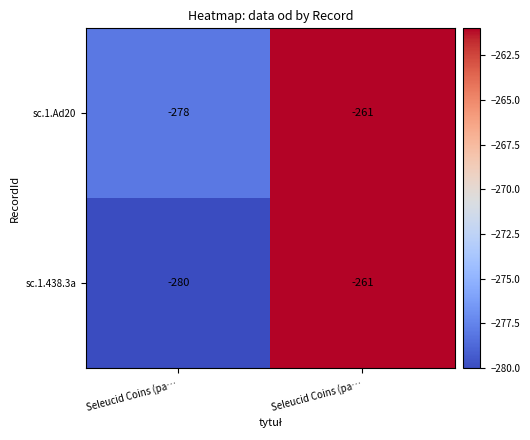

How many values in the sc.1.438.3a series are below -261?

1